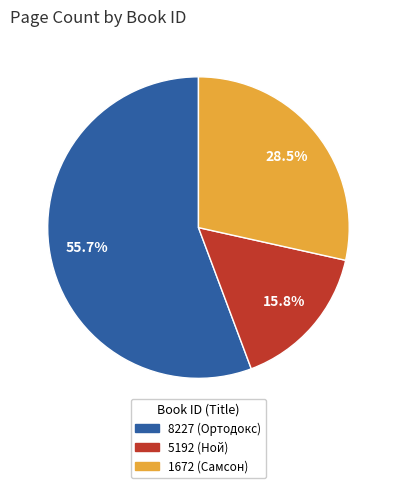

To the nearest percent, what is the average slice percentage?

33%